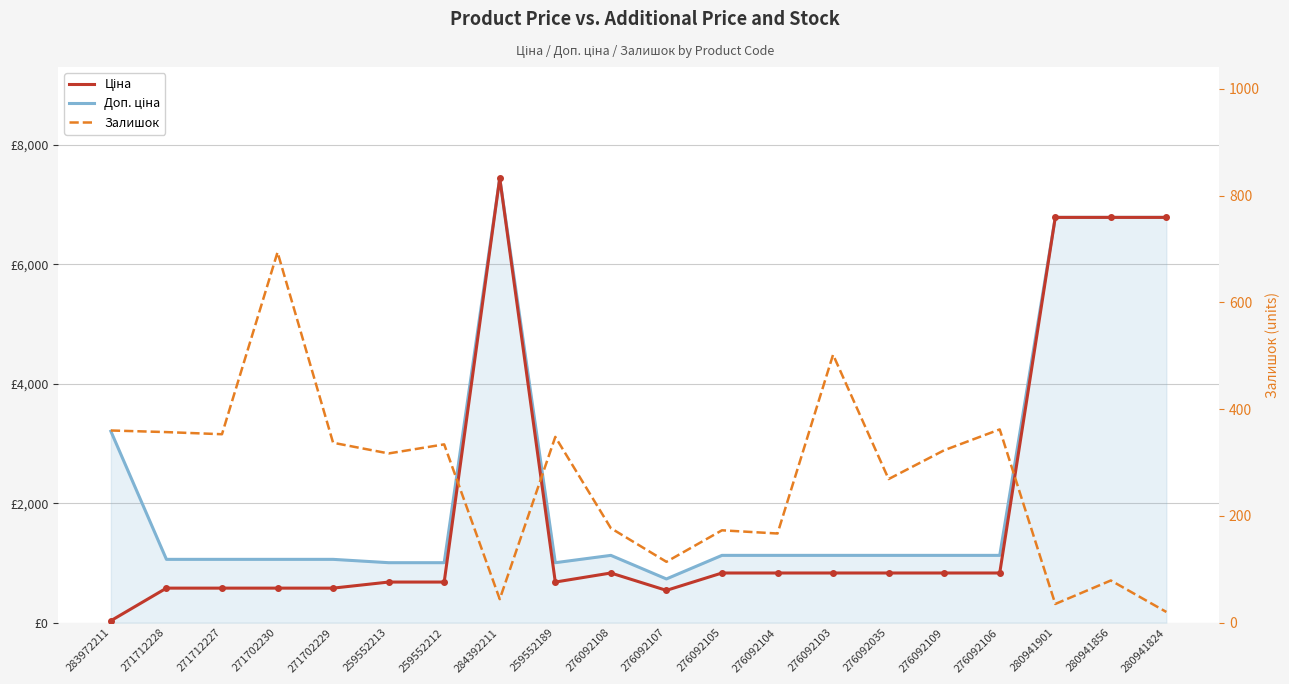

In Залишок, how many points are higher than both neighbors (excluding endpoints)?

7